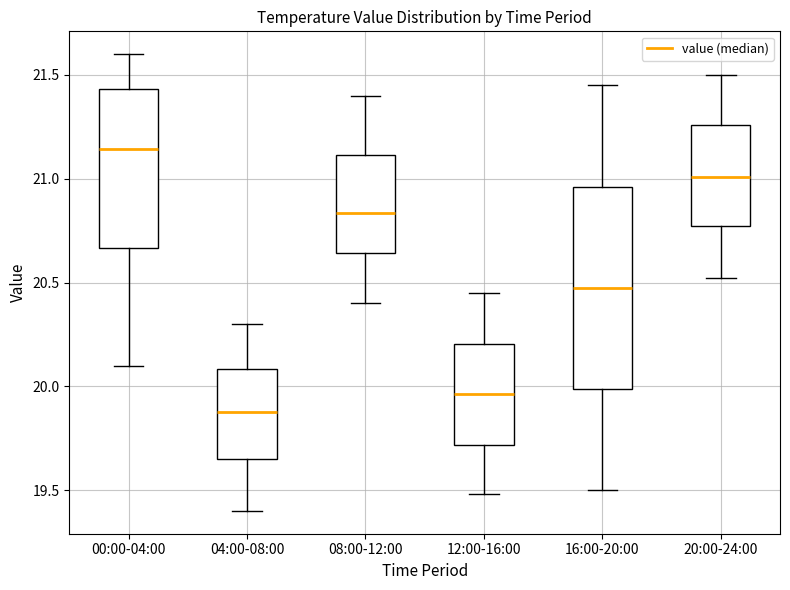

Reading left to right, read every box against the y-axis: the position of its median line, the range the box covers, and the ends of its whiskers. The values are not printed on the chart, so give them approximately, as read against the axis.

00:00-04:00: median 21.15, box 20.65 to 21.45, whiskers 20.10 to 21.60
04:00-08:00: median 19.90, box 19.65 to 20.10, whiskers 19.40 to 20.30
08:00-12:00: median 20.85, box 20.65 to 21.10, whiskers 20.40 to 21.40
12:00-16:00: median 19.95, box 19.70 to 20.20, whiskers 19.50 to 20.45
16:00-20:00: median 20.50, box 20.00 to 20.95, whiskers 19.50 to 21.45
20:00-24:00: median 21.00, box 20.75 to 21.25, whiskers 20.50 to 21.50